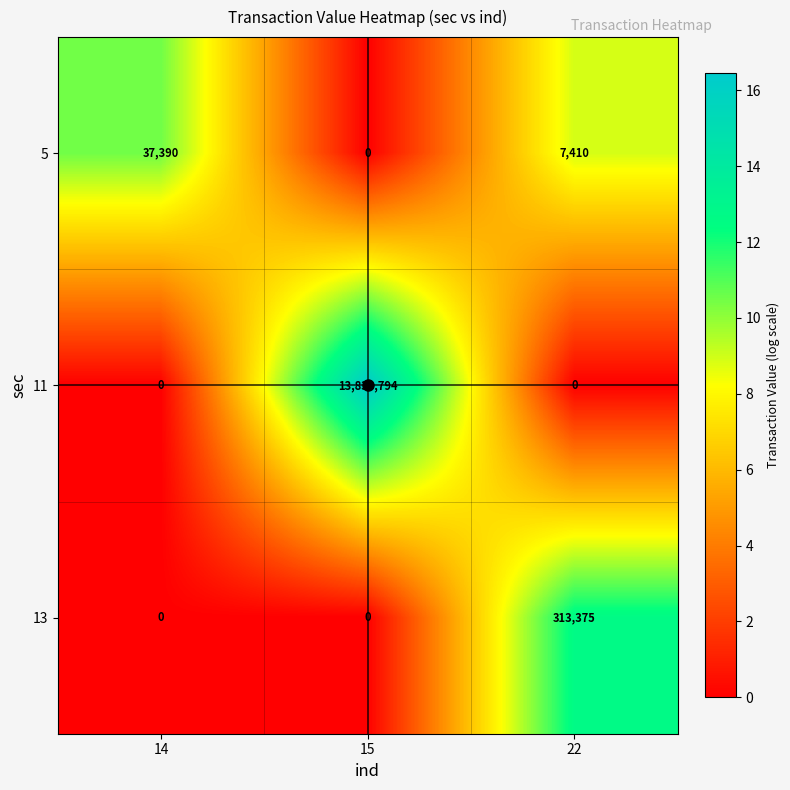

Which series has the largest total across all categories?

11